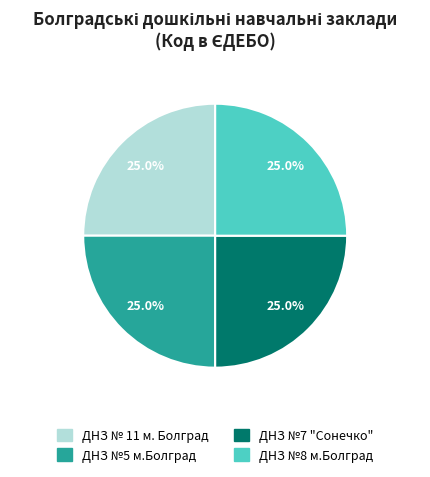

What portion of the pie excludes ДНЗ №5 м.Болград?

75.0%